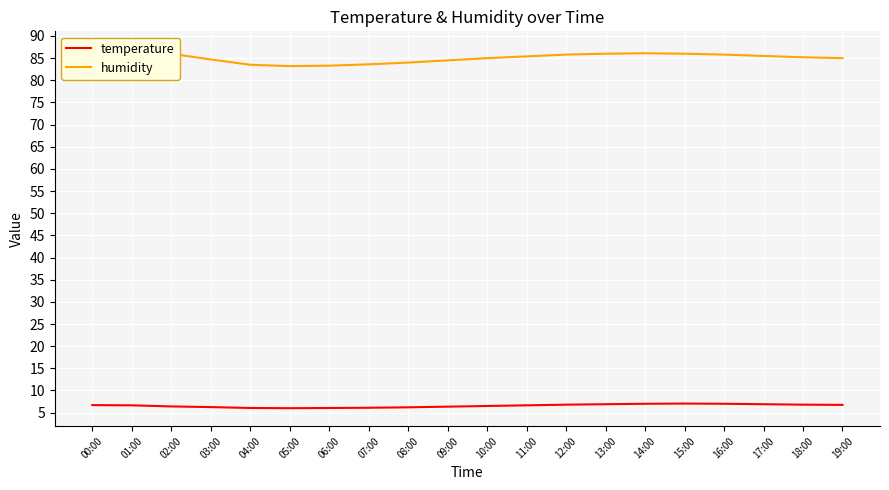

What is the spread (max minus min) of values at 06:00?

77.2